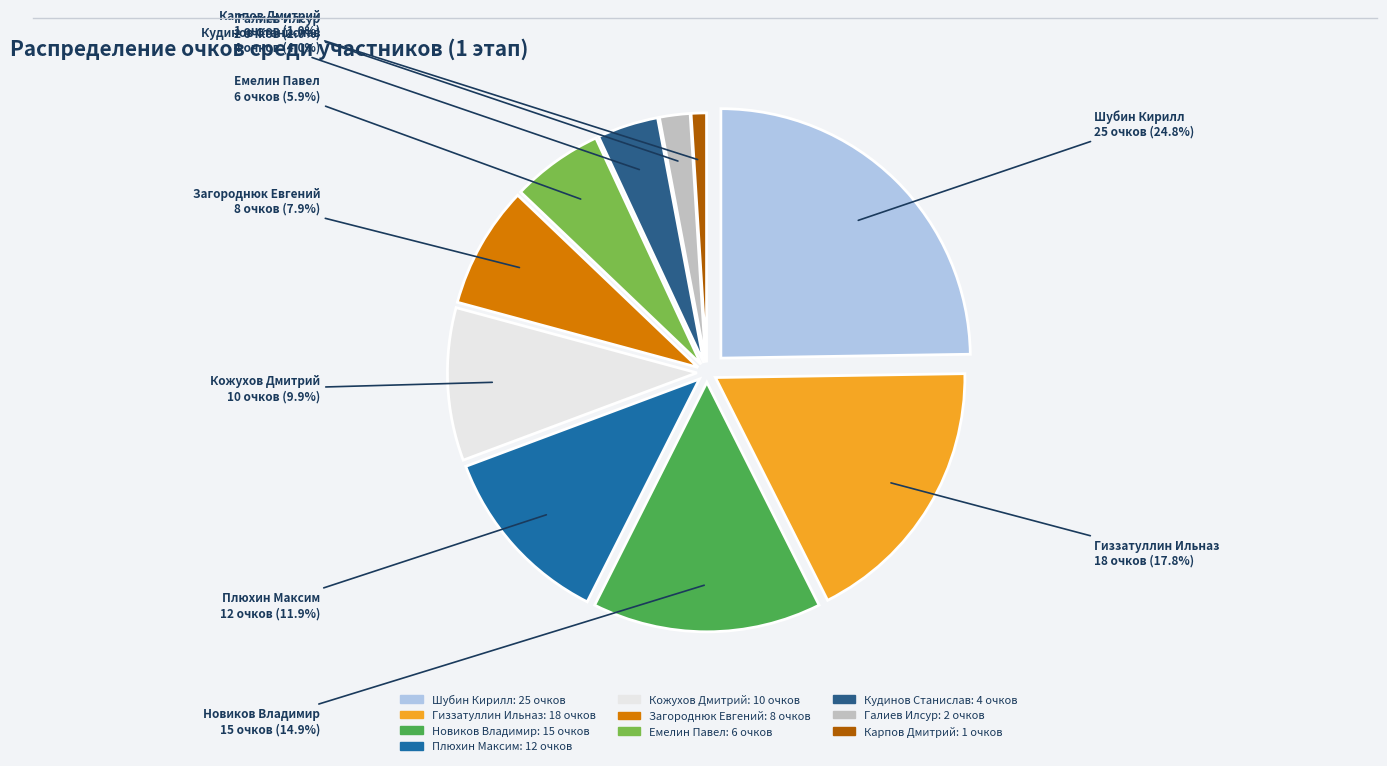

Rank the categories by value from lowest to highest.

Карпов Дмитрий, Галиев Илсур, Кудинов Станислав, Емелин Павел, Загороднюк Евгений, Кожухов Дмитрий, Плюхин Максим, Новиков Владимир, Гиззатуллин Ильназ, Шубин Кирилл